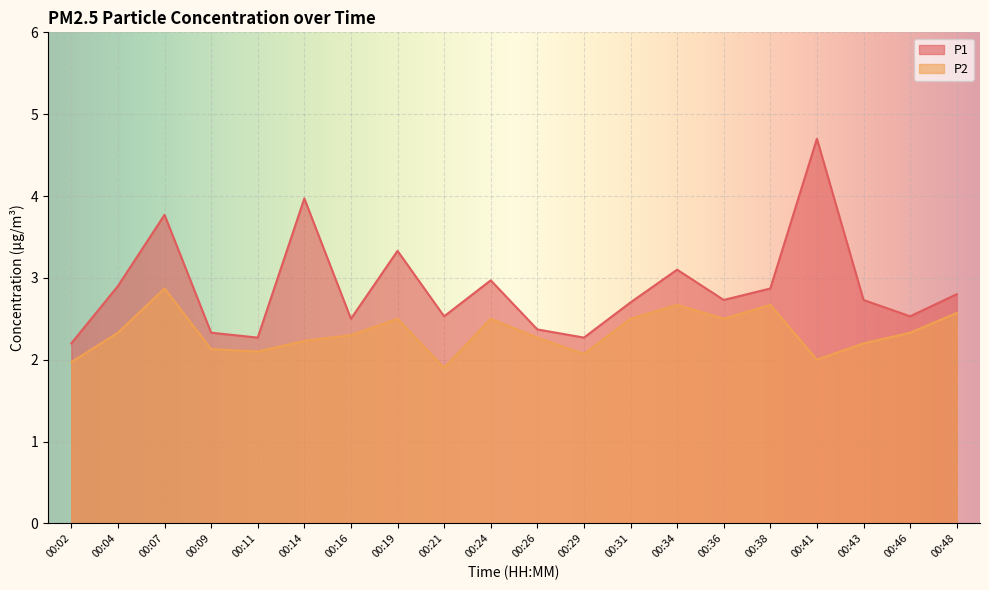

What are all the series names shown in the legend?

P1, P2